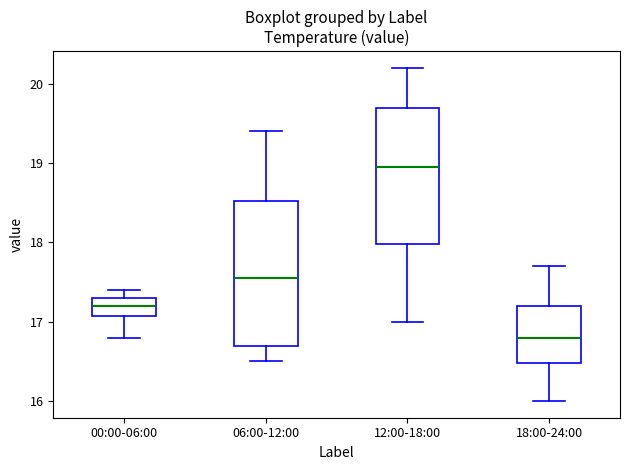

Reading left to right, transcribe this box plot: for each box, give where its median line is, the range the box spans, and where its two whiskers end, as read against the y-axis. The values are not printed on the chart, so give them approximately, as read against the axis.

00:00-06:00: median 17.2, box 17.1 to 17.3, whiskers 16.8 to 17.4
06:00-12:00: median 17.6, box 16.7 to 18.5, whiskers 16.5 to 19.4
12:00-18:00: median 19.0, box 18.0 to 19.7, whiskers 17.0 to 20.2
18:00-24:00: median 16.8, box 16.5 to 17.2, whiskers 16.0 to 17.7